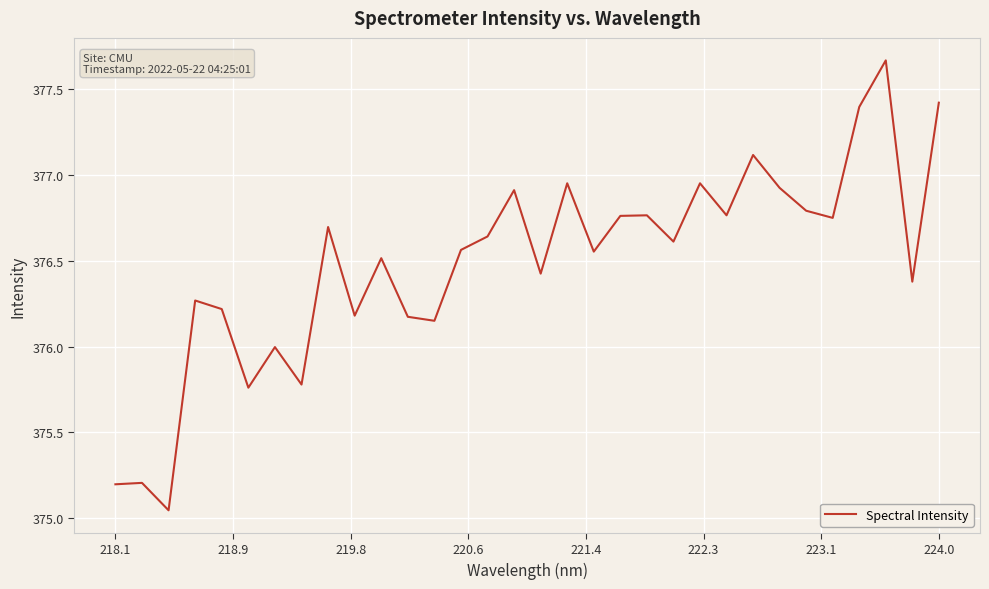

How many lines are shown in the chart?

1